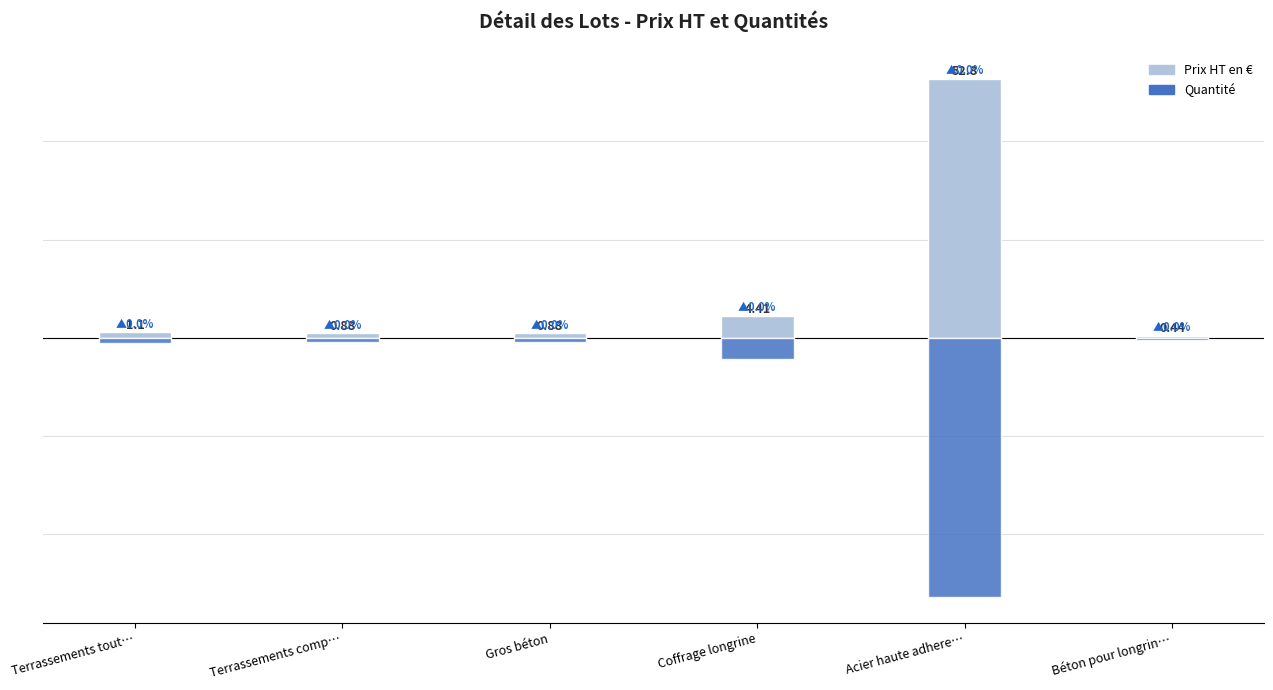

What is the maximum value for Quantité?

-0.4